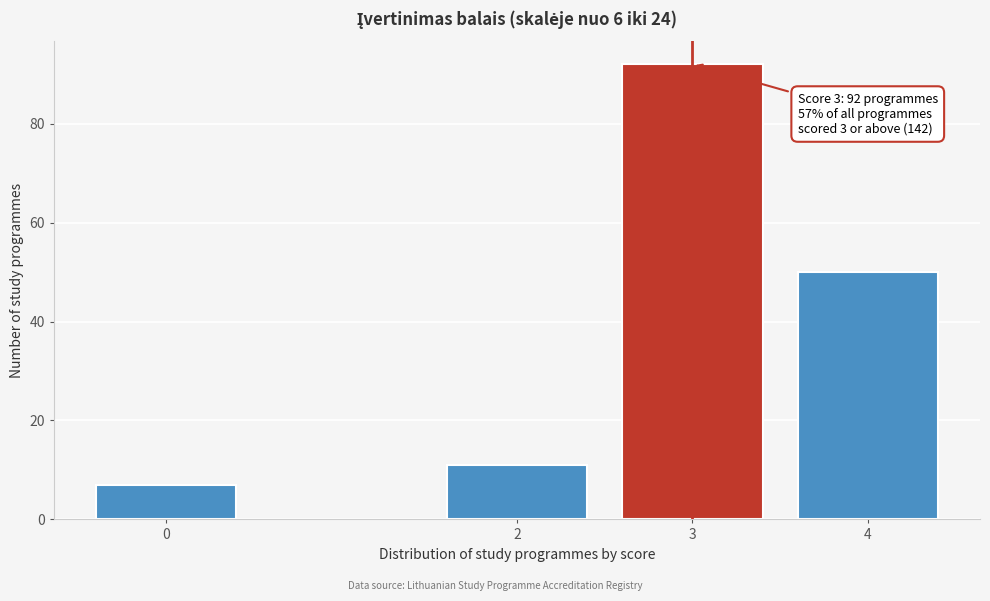

Reading left to right, extract all data points from this chart.

0=7	2=11	3=92	4=50